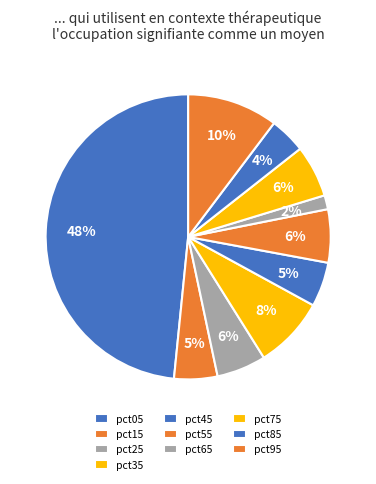

The pct25 slice represents 1% of the pie. True or false?

False